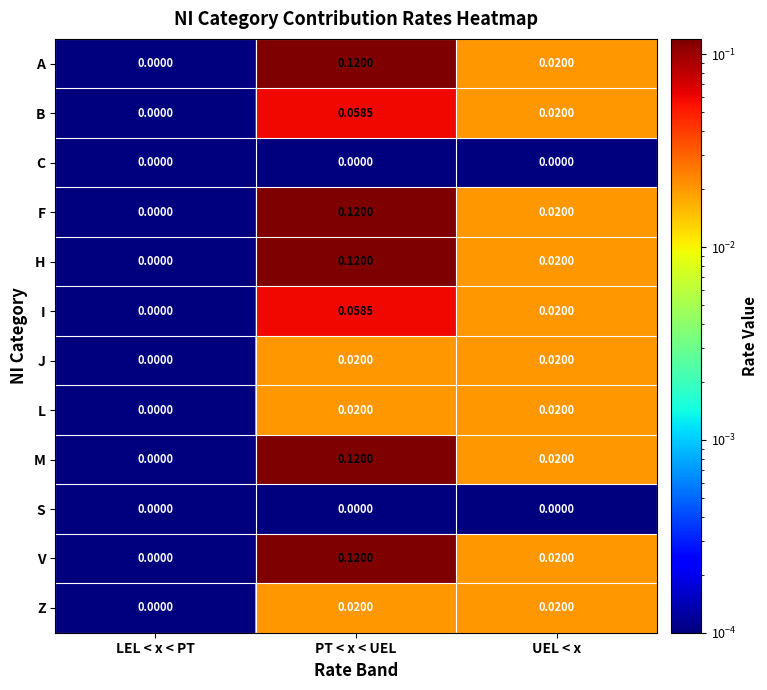

At which category is the sum across all series the highest?

PT < x < UEL